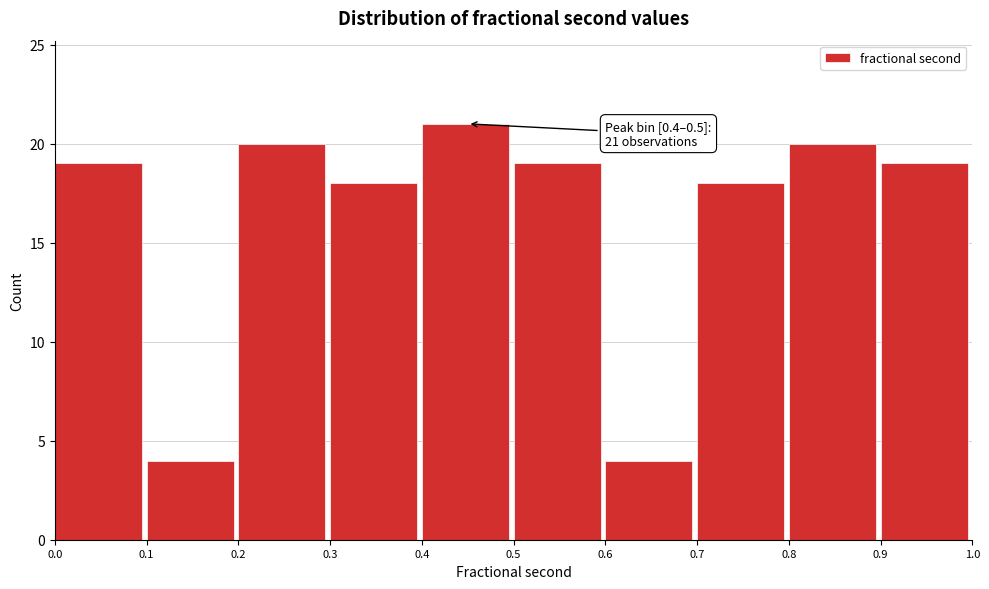

Which range on the x-axis has the tallest bar?

0.4 to 0.5